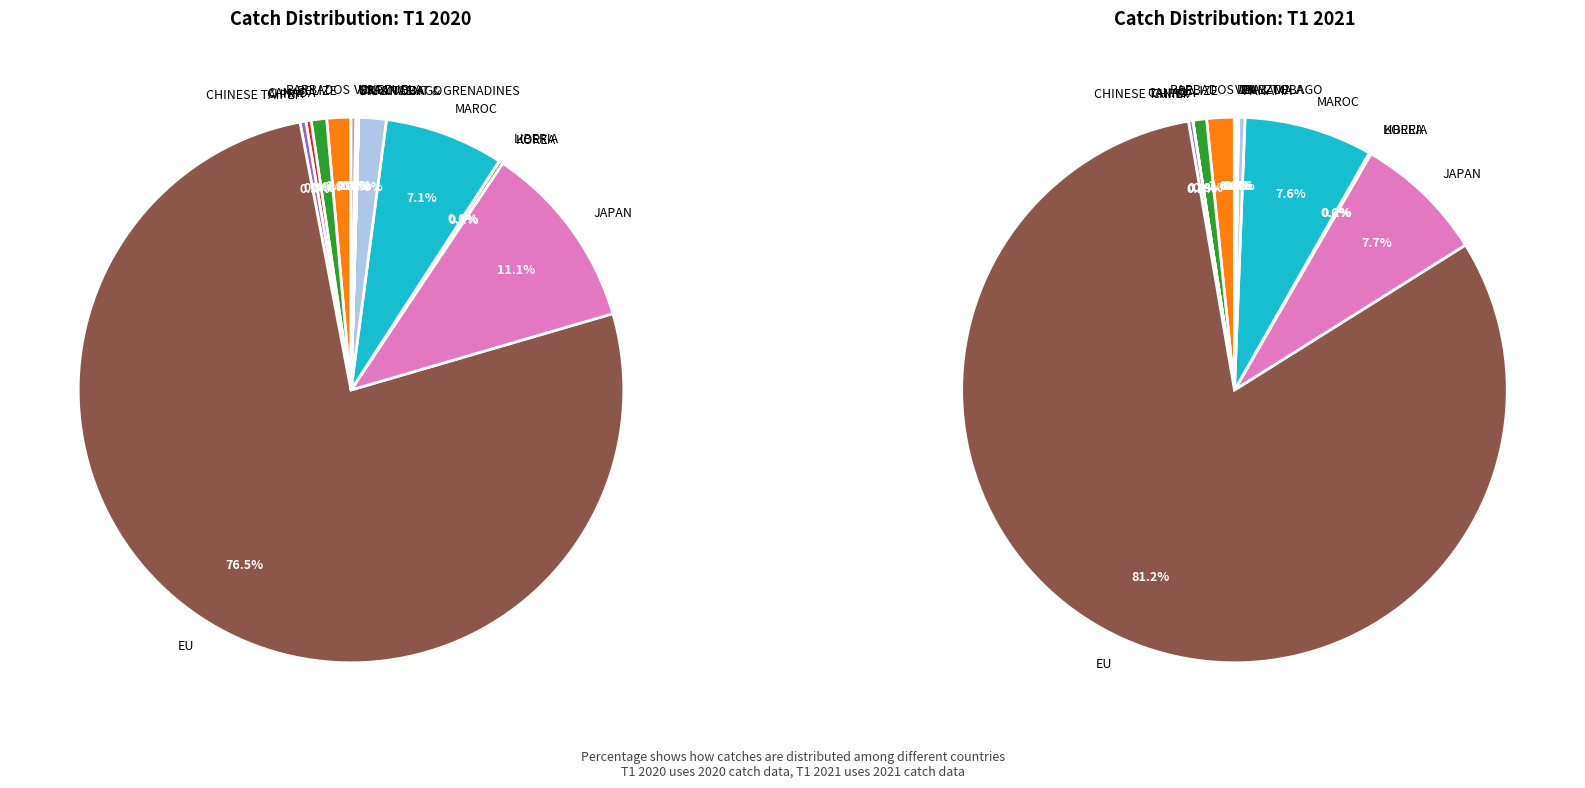

What is the majority slice?

EU